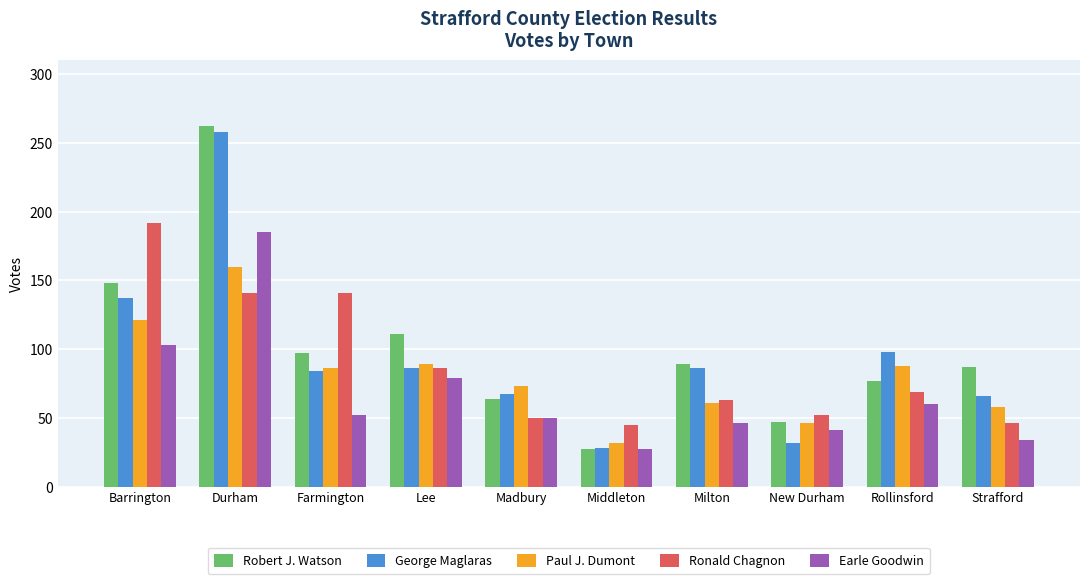

Is the value of Ronald Chagnon at Milton greater than the value of Robert J. Watson at Milton?

No